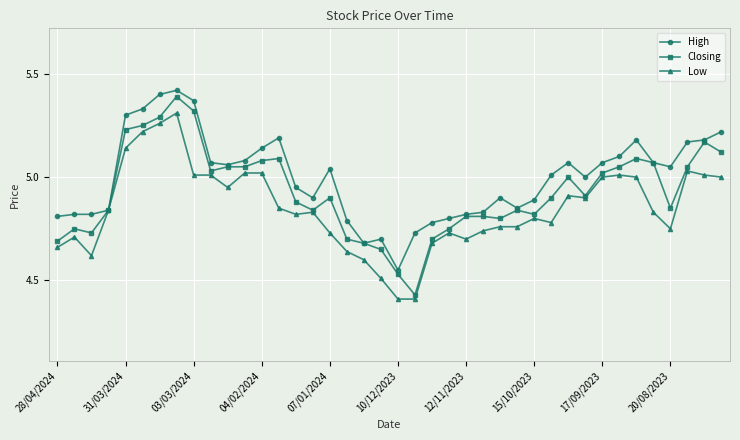

Which series has the largest total across all categories?

High